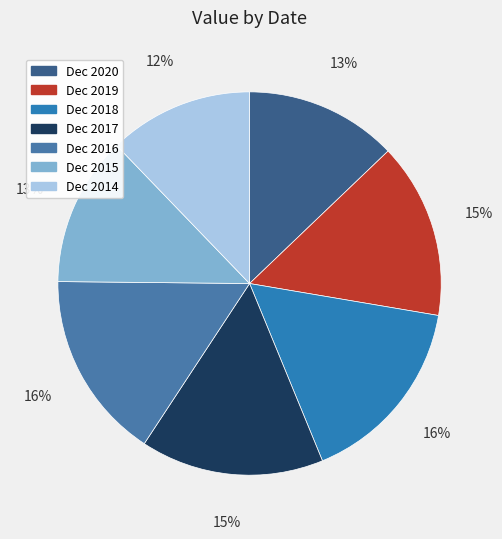

Which category has the smallest portion of the pie?

Dec 2014